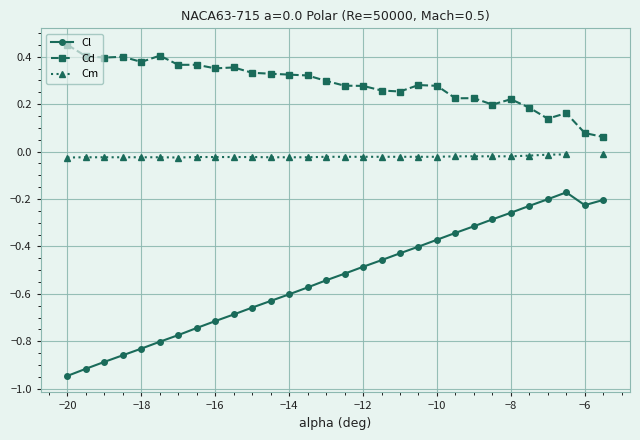

In Cl, how many points are lower than both neighbors (excluding endpoints)?

1